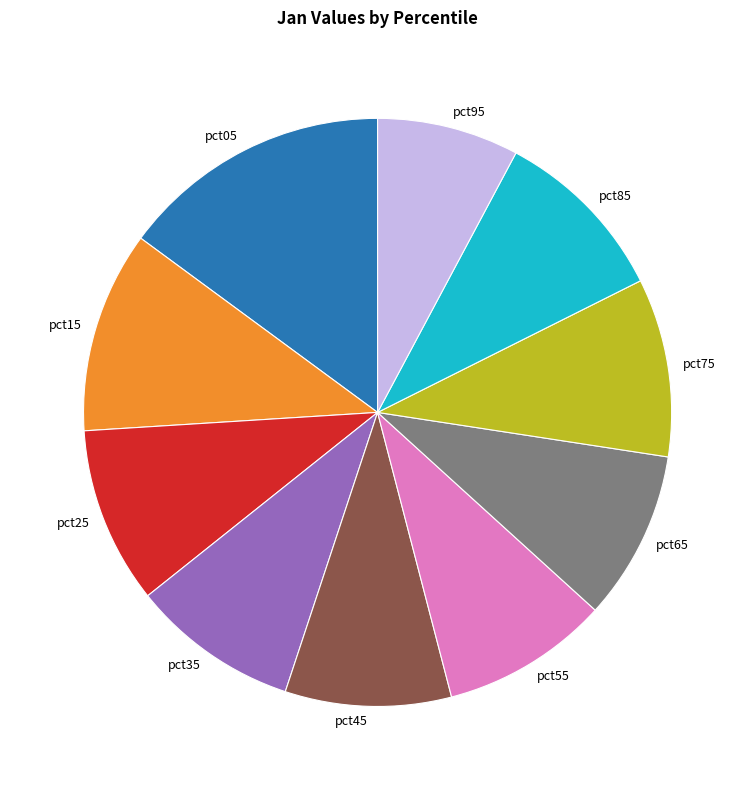

Which category has the biggest portion of the pie?

pct05